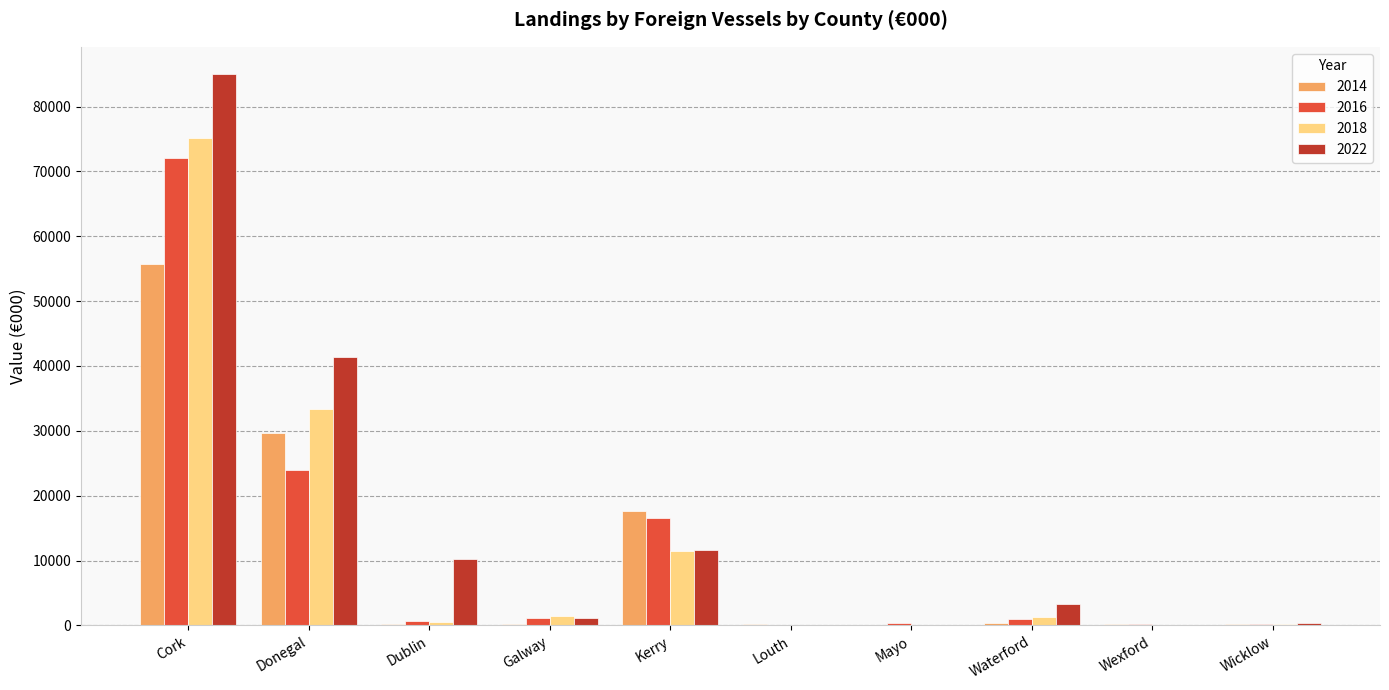

At which category is the sum across all series the highest?

Cork